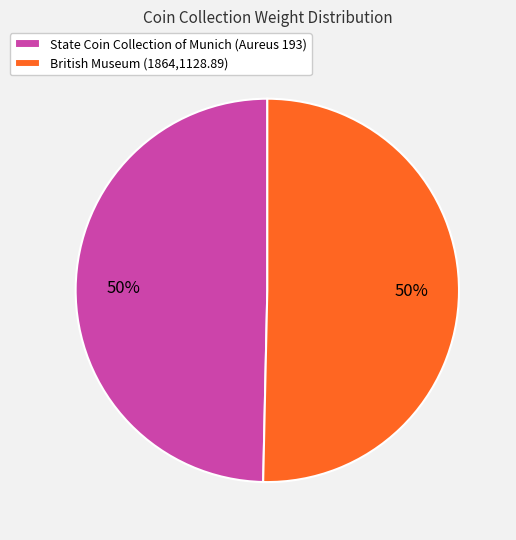

What percentage is the State Coin Collection of Munich (Aureus 193) slice, to the nearest percent?

50%